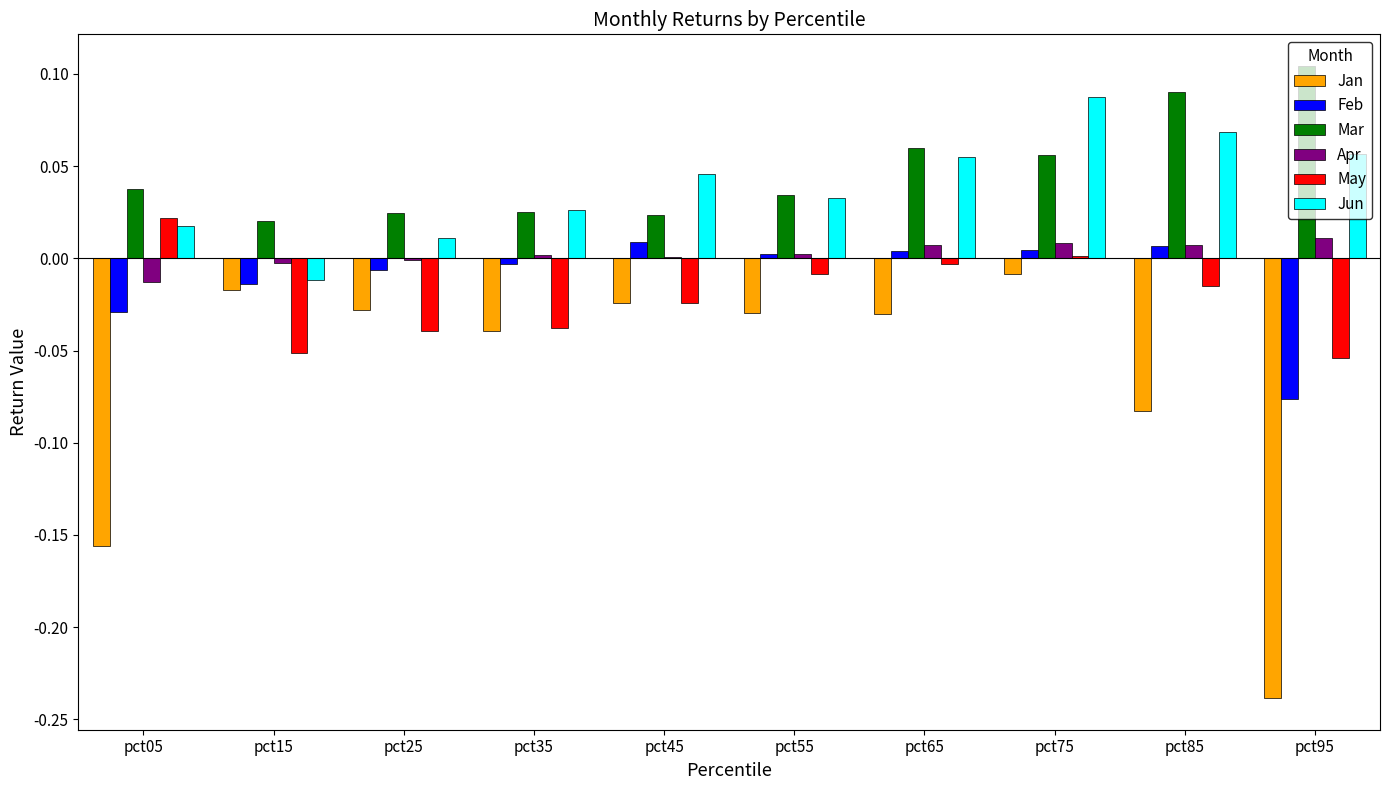

Which category has the highest value across all series?

pct95